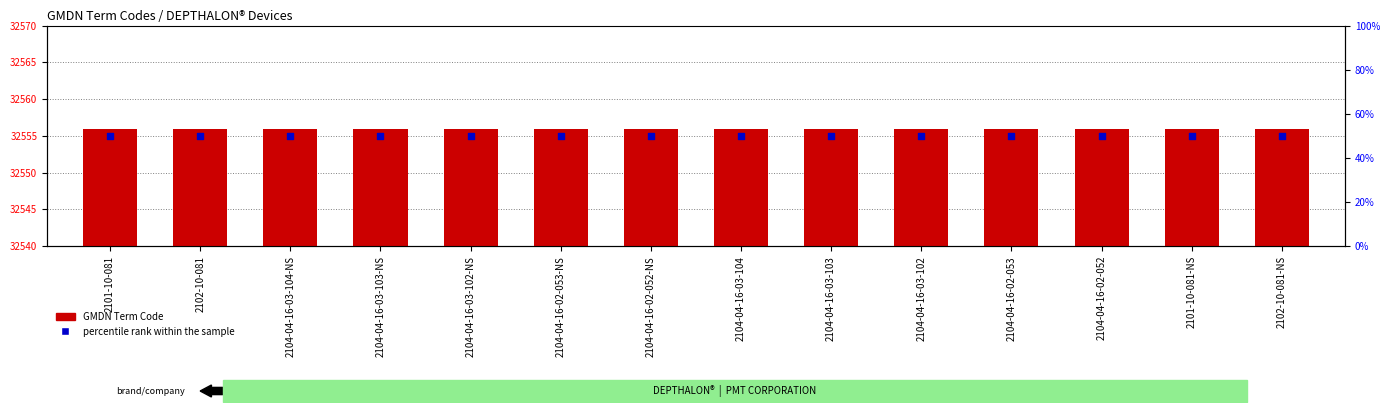

What are all the series names shown in the legend?

GMDN Term Code, percentile rank within the sample